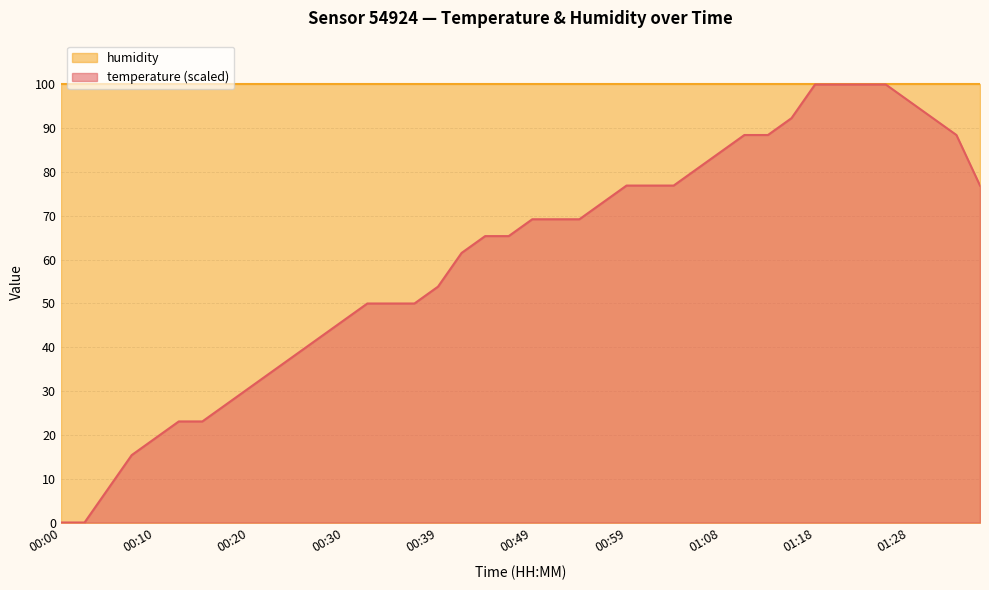

Between 00:59 and 01:28, which is larger?

01:28